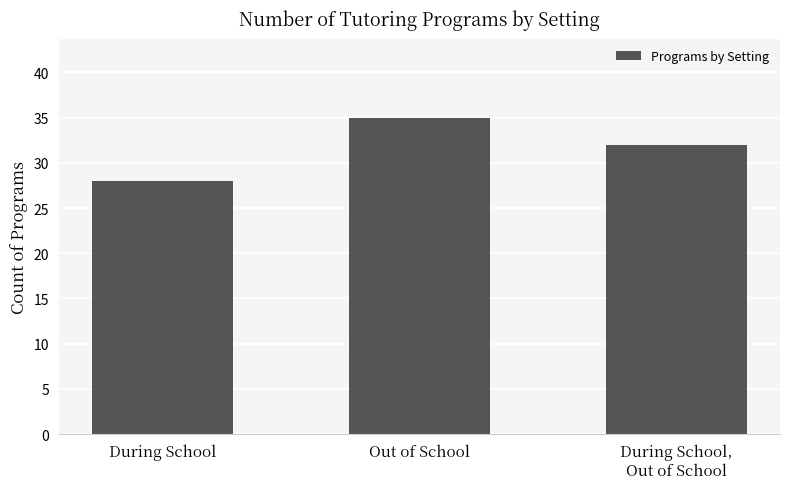

The chart shows a value of 15 at Out of School. True or false?

False